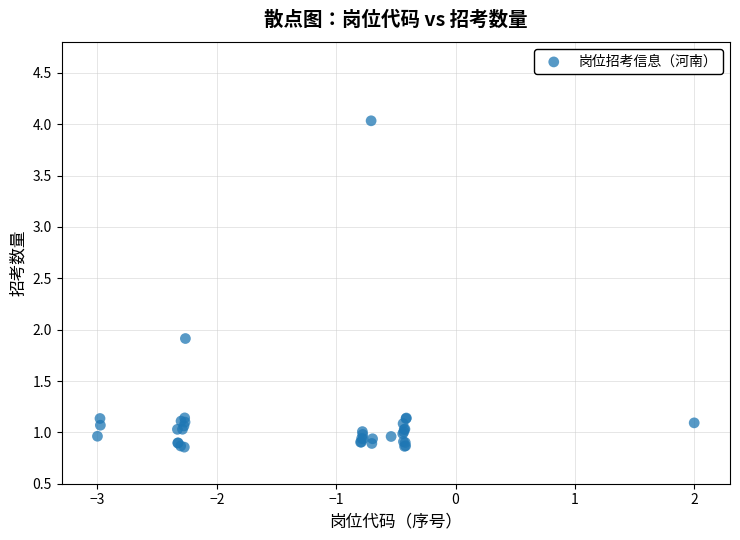

What Y value in the scatter plot is closest to 2?

1.9